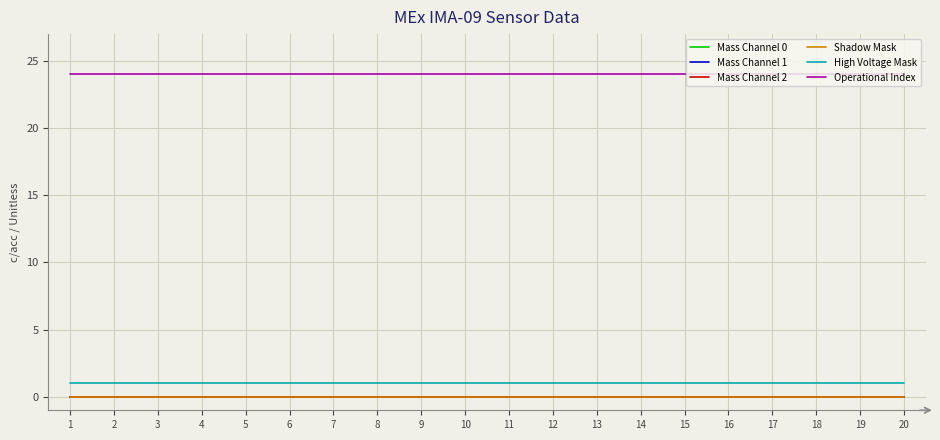

Reading left to right, list all the values displayed in this chart.

Mass Channel 0: 0	0	0	0	0	0	0	0	0	0	0	0	0	0	0	0	0	0	0	0
Mass Channel 1: 0	0	0	0	0	0	0	0	0	0	0	0	0	0	0	0	0	0	0	0
Mass Channel 2: 0	0	0	0	0	0	0	0	0	0	0	0	0	0	0	0	0	0	0	0
Shadow Mask: 0	0	0	0	0	0	0	0	0	0	0	0	0	0	0	0	0	0	0	0
High Voltage Mask: 1	1	1	1	1	1	1	1	1	1	1	1	1	1	1	1	1	1	1	1
Operational Index: 24	24	24	24	24	24	24	24	24	24	24	24	24	24	24	24	24	24	24	24